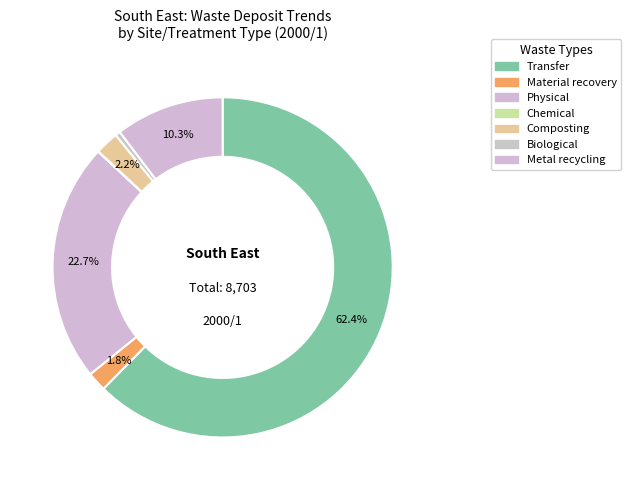

Rank the categories by value from highest to lowest.

Transfer, Physical, Metal recycling, Composting, Material recovery, Biological, Chemical